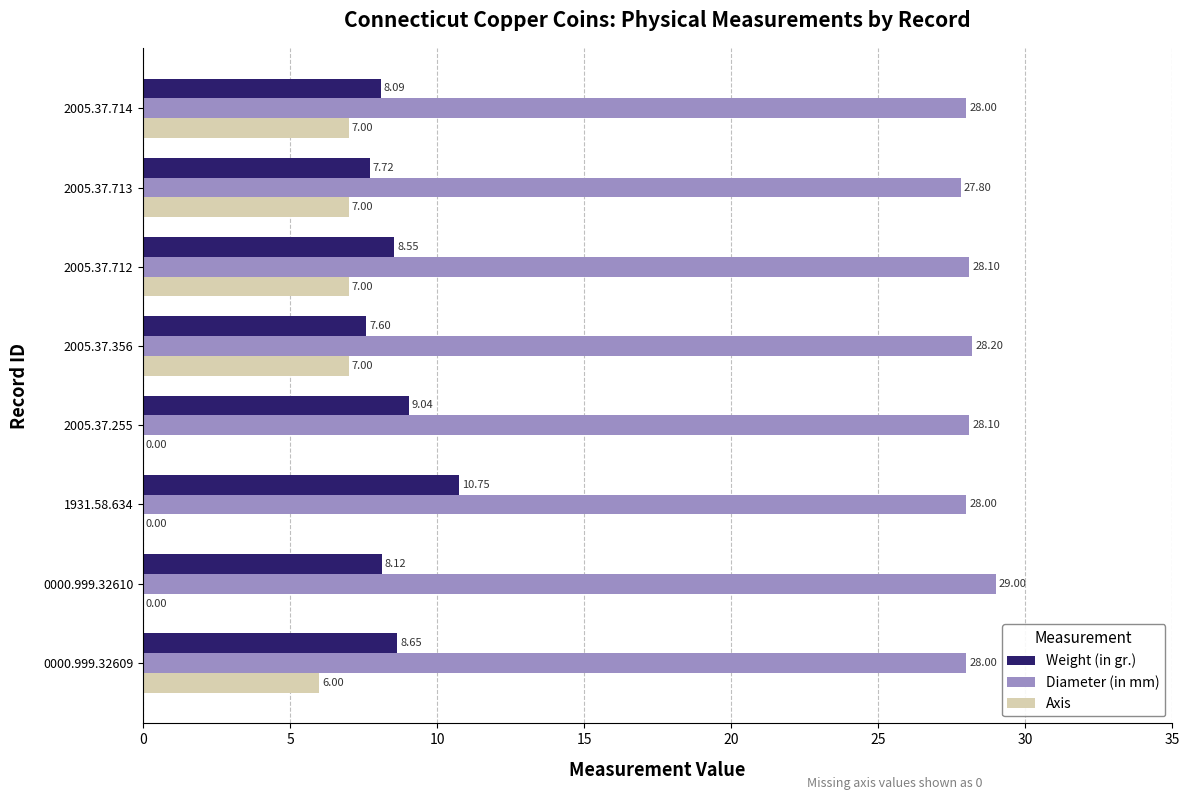

Is the value of Axis at 2005.37.255 greater than the value of Weight (in gr.) at 2005.37.356?

No